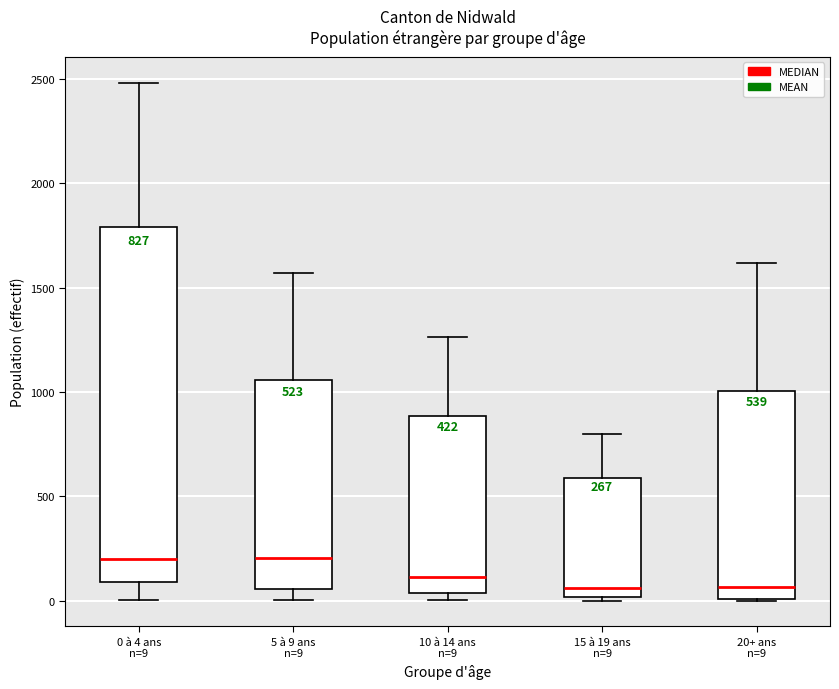

Which box is the tallest, from its lower edge to its upper edge?

0 à 4 ans n=9